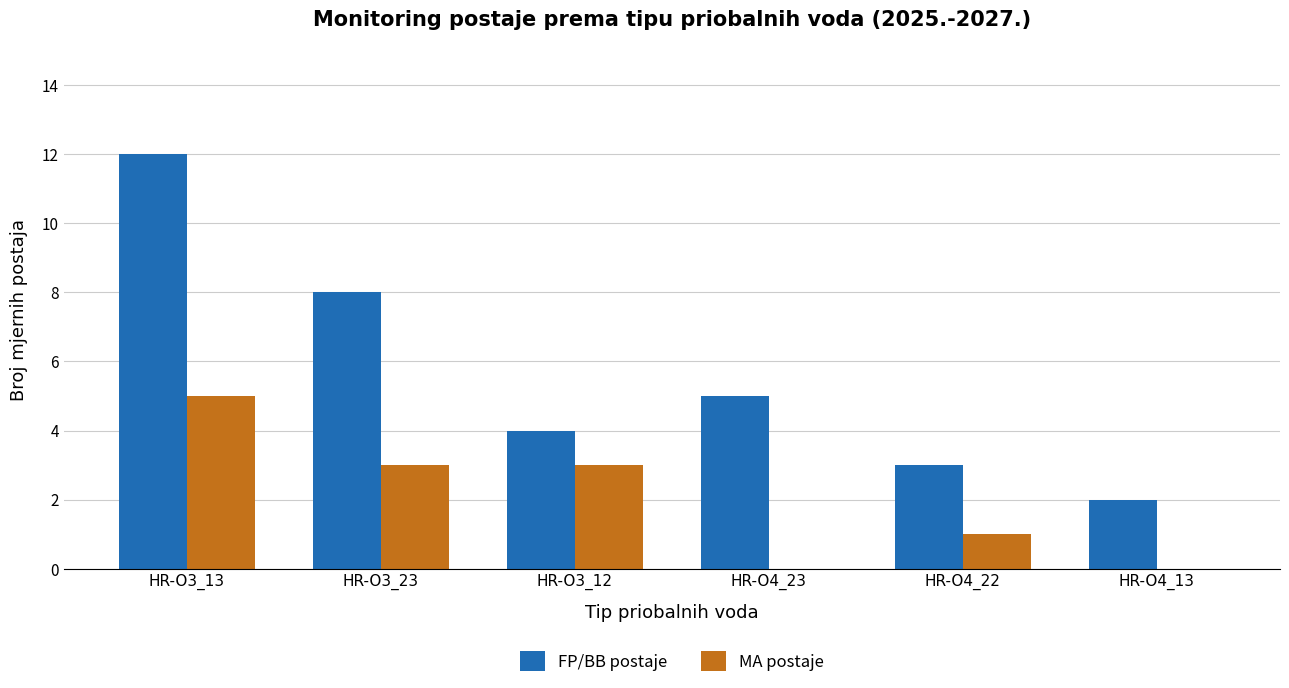

Between HR-O3_23 and HR-O4_13, which series saw the biggest shift?

FP/BB postaje